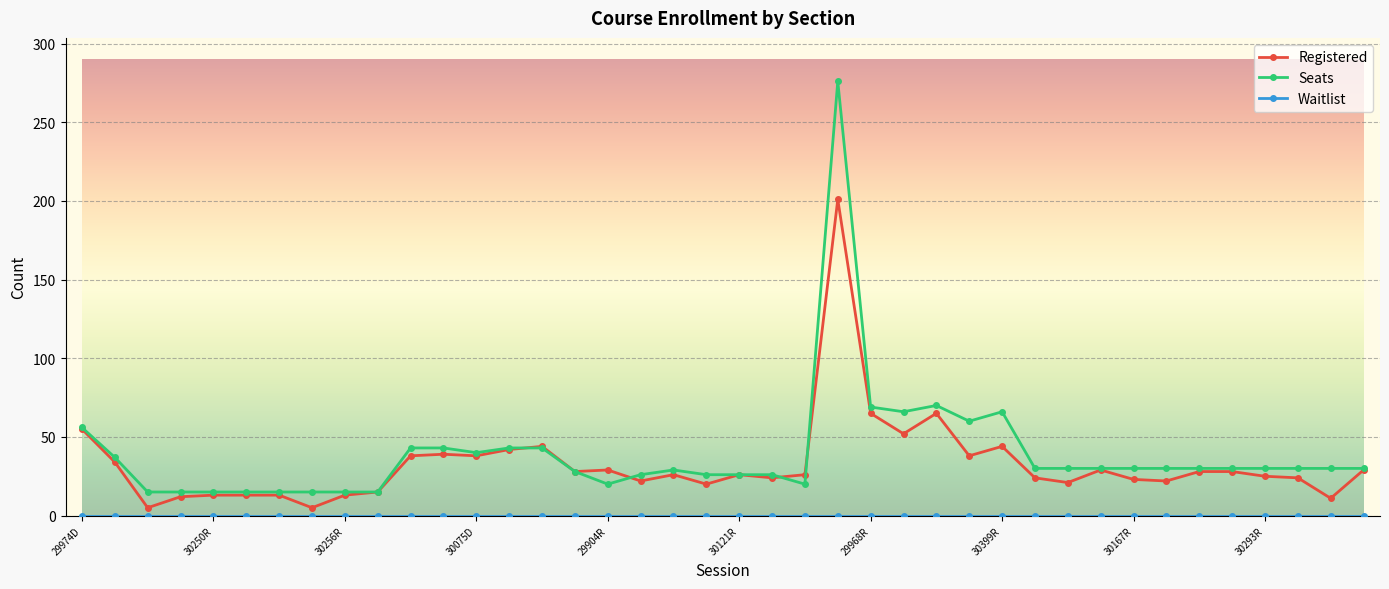

Which series has the widest spread of values?

Seats